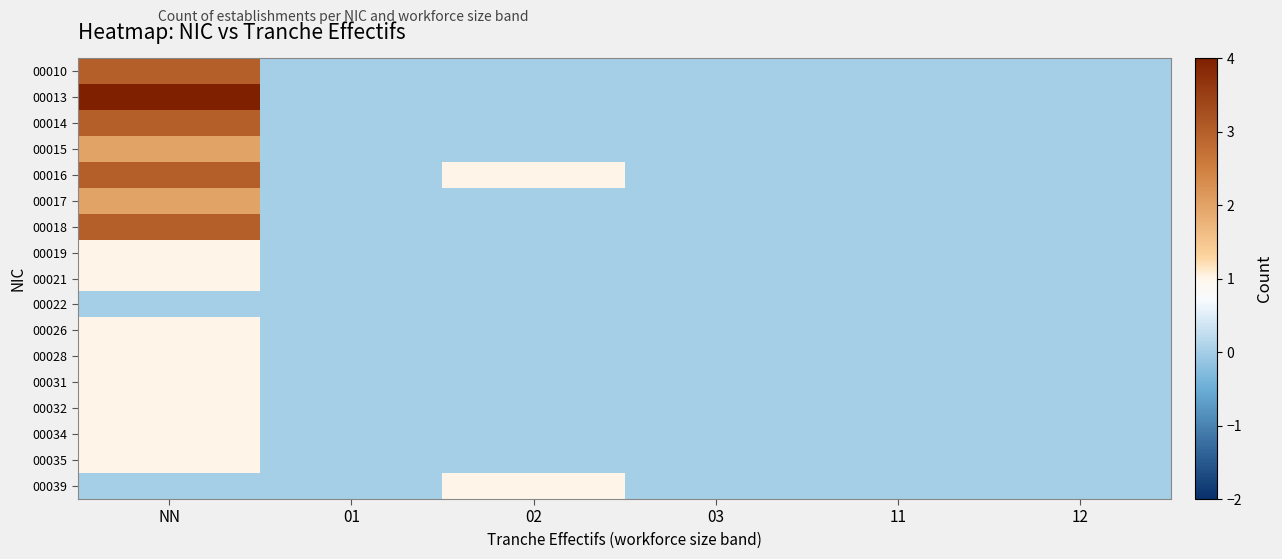

Reading left to right, extract all data points from this chart.

00010: NN=3	01=0	02=0	03=0	11=0	12=0
00013: NN=4	01=0	02=0	03=0	11=0	12=0
00014: NN=3	01=0	02=0	03=0	11=0	12=0
00015: NN=2	01=0	02=0	03=0	11=0	12=0
00016: NN=3	01=0	02=1	03=0	11=0	12=0
00017: NN=2	01=0	02=0	03=0	11=0	12=0
00018: NN=3	01=0	02=0	03=0	11=0	12=0
00019: NN=1	01=0	02=0	03=0	11=0	12=0
00021: NN=1	01=0	02=0	03=0	11=0	12=0
00022: NN=0	01=0	02=0	03=0	11=0	12=0
00026: NN=1	01=0	02=0	03=0	11=0	12=0
00028: NN=1	01=0	02=0	03=0	11=0	12=0
00031: NN=1	01=0	02=0	03=0	11=0	12=0
00032: NN=1	01=0	02=0	03=0	11=0	12=0
00034: NN=1	01=0	02=0	03=0	11=0	12=0
00035: NN=1	01=0	02=0	03=0	11=0	12=0
00039: NN=0	01=0	02=1	03=0	11=0	12=0